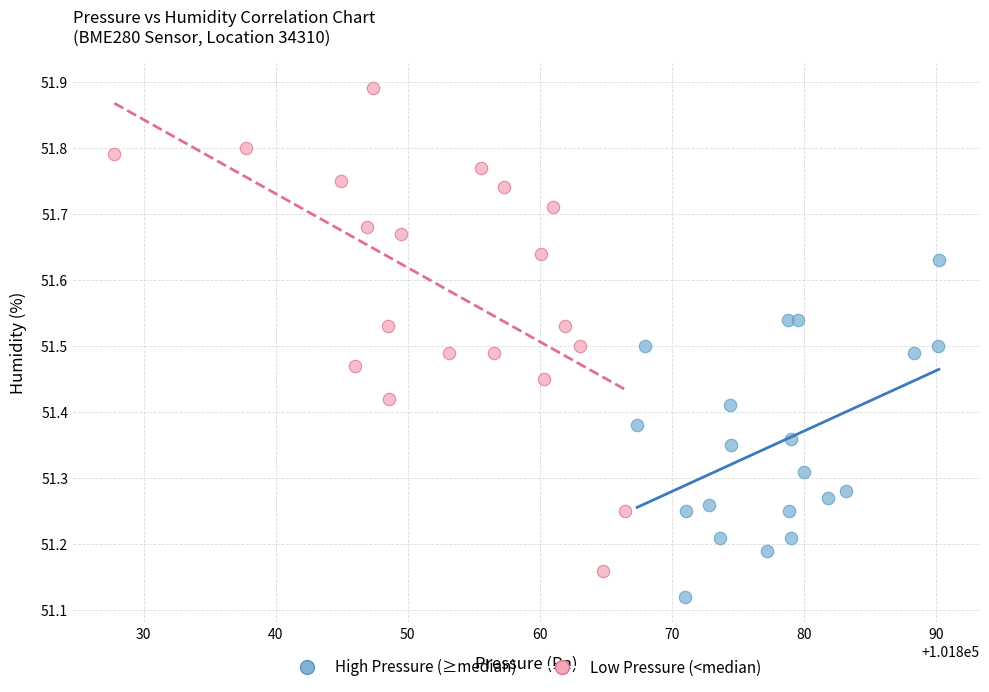

Which series reaches the minimum Y coordinate?

High Pressure (≥median)